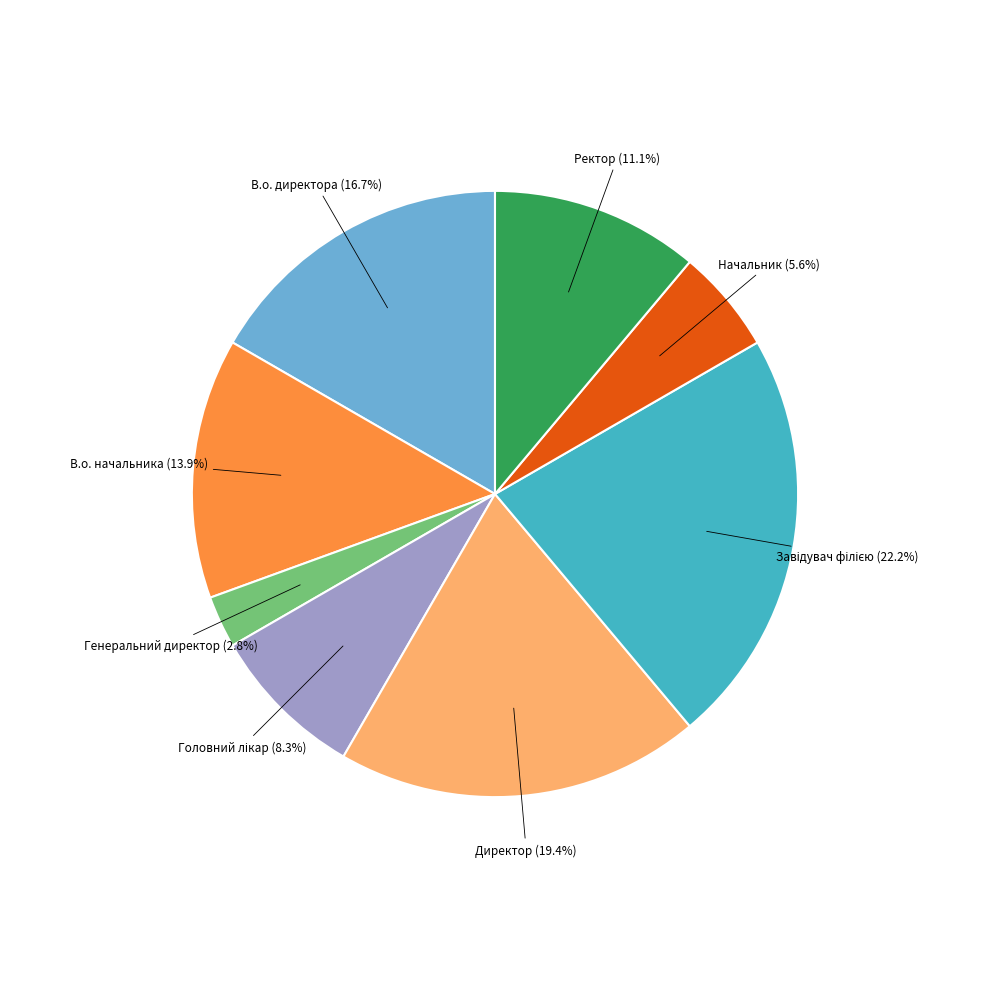

Is there a majority slice in this chart?

No